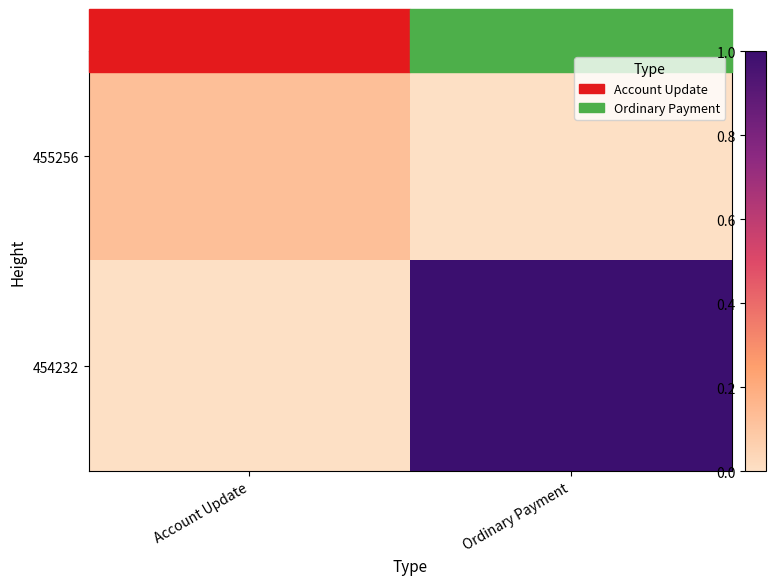

Which series changed the most between Account Update and Ordinary Payment?

454232